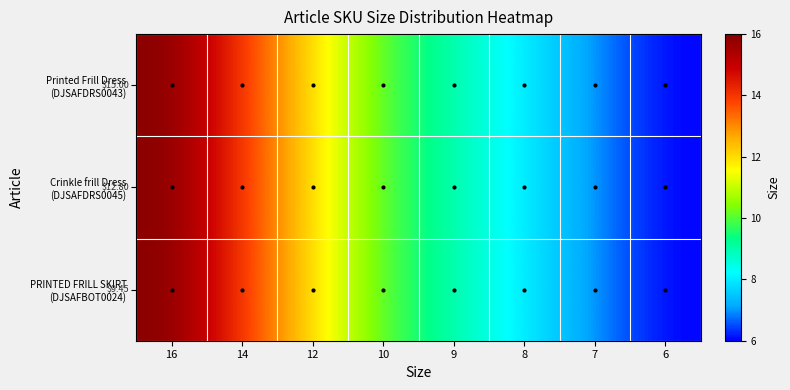

How many distinct data groups are displayed?

3